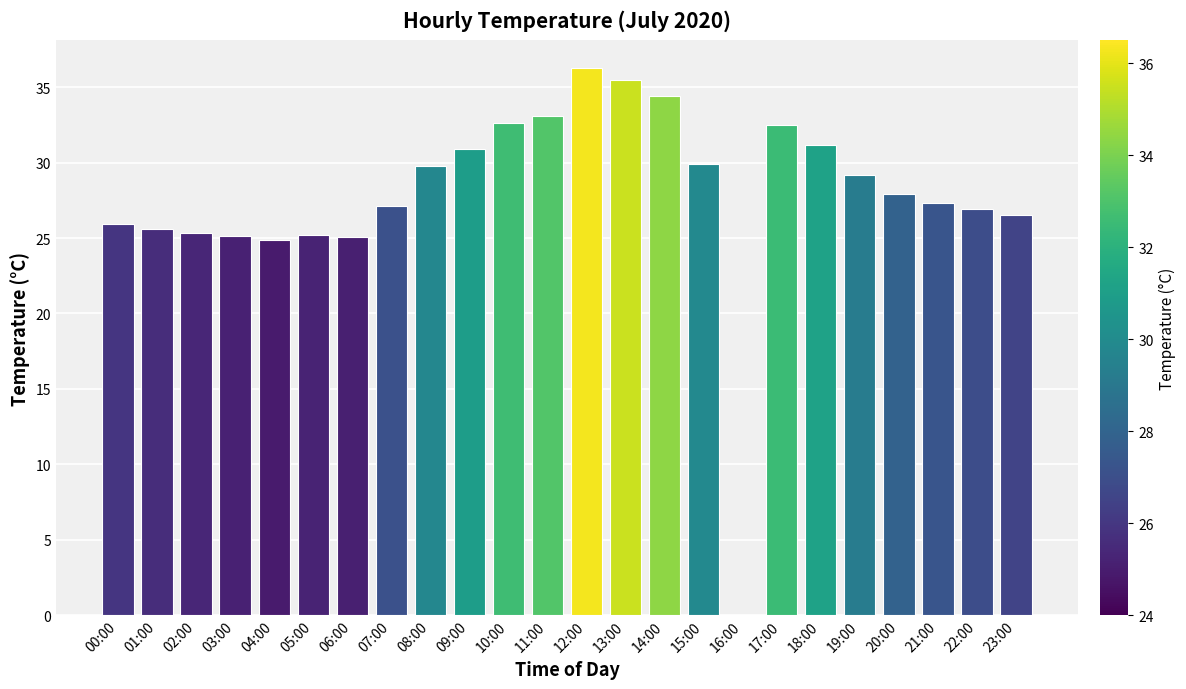

The chart shows a value of 17.6 at 07:00. True or false?

False